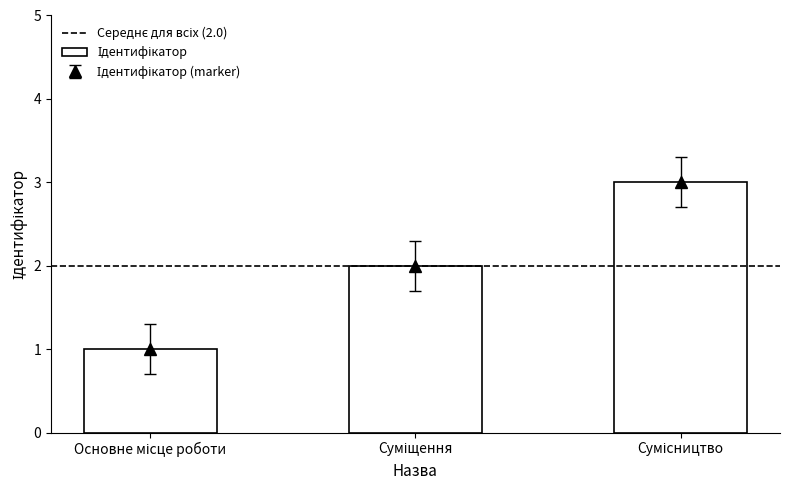

Reading left to right, transcribe all the data shown in this chart.

1	2	3